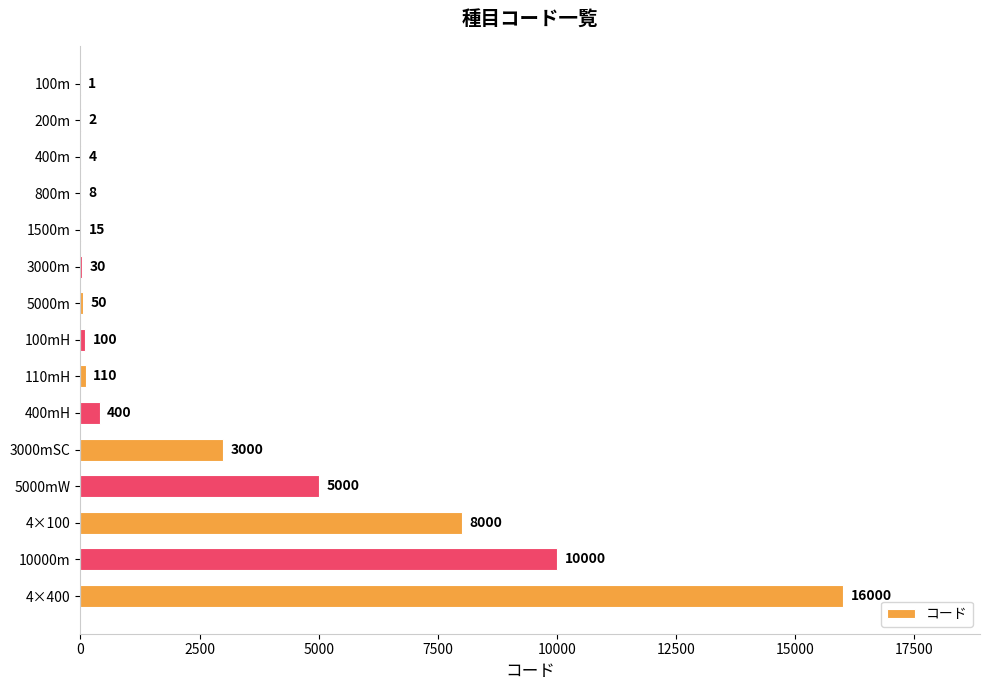

What is the maximum value shown in the chart?

16000